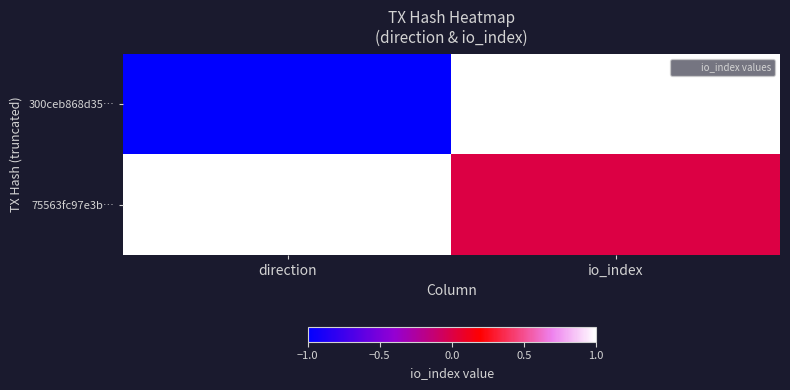

Which series has the widest spread of values?

300ceb868d35…